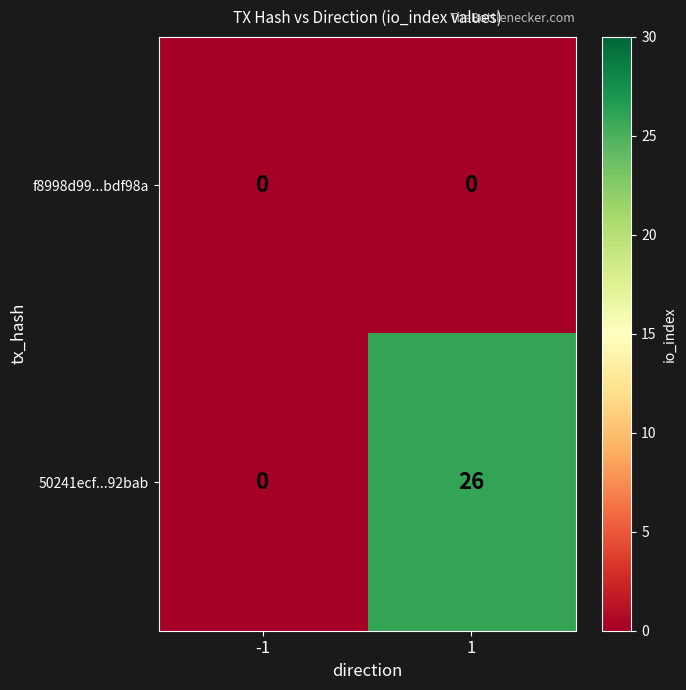

How many categories are shown in the chart?

2